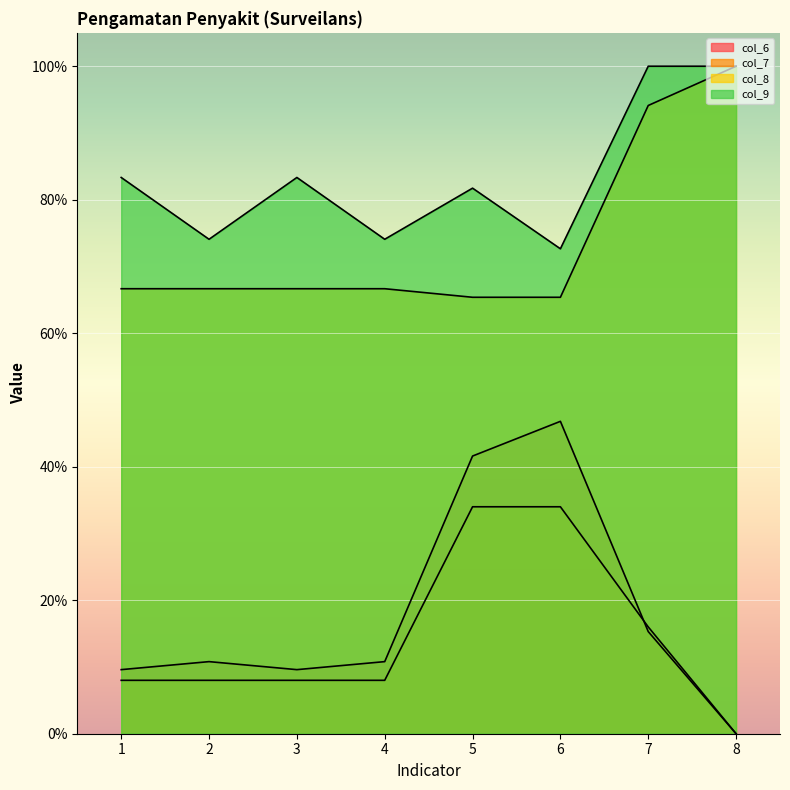

At which category is the sum across all series the highest?

7